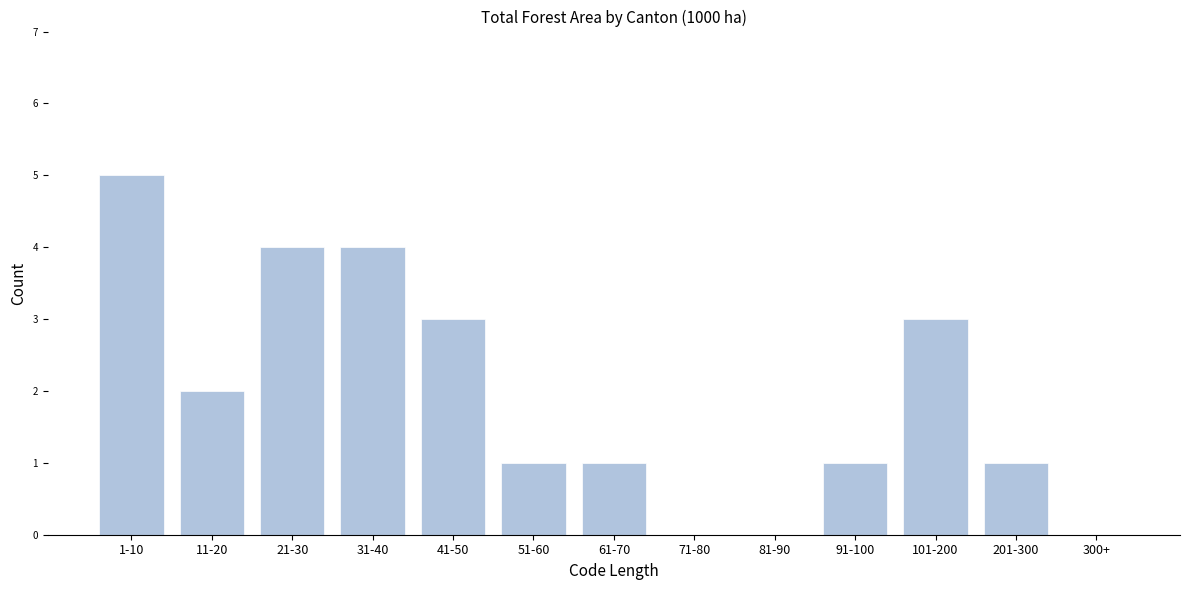

Reading left to right, extract all data points from this chart.

1-10=5	11-20=2	21-30=4	31-40=4	41-50=3	51-60=1	61-70=1	71-80=0	81-90=0	91-100=1	101-200=3	201-300=1	300+=0